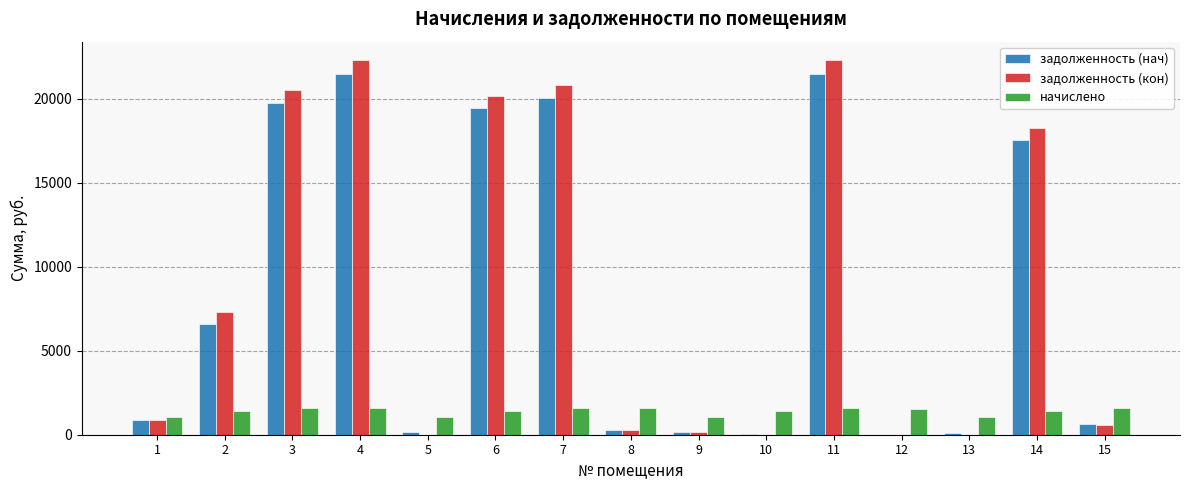

The value of начислено at 13 is 1081.1. True or false?

True